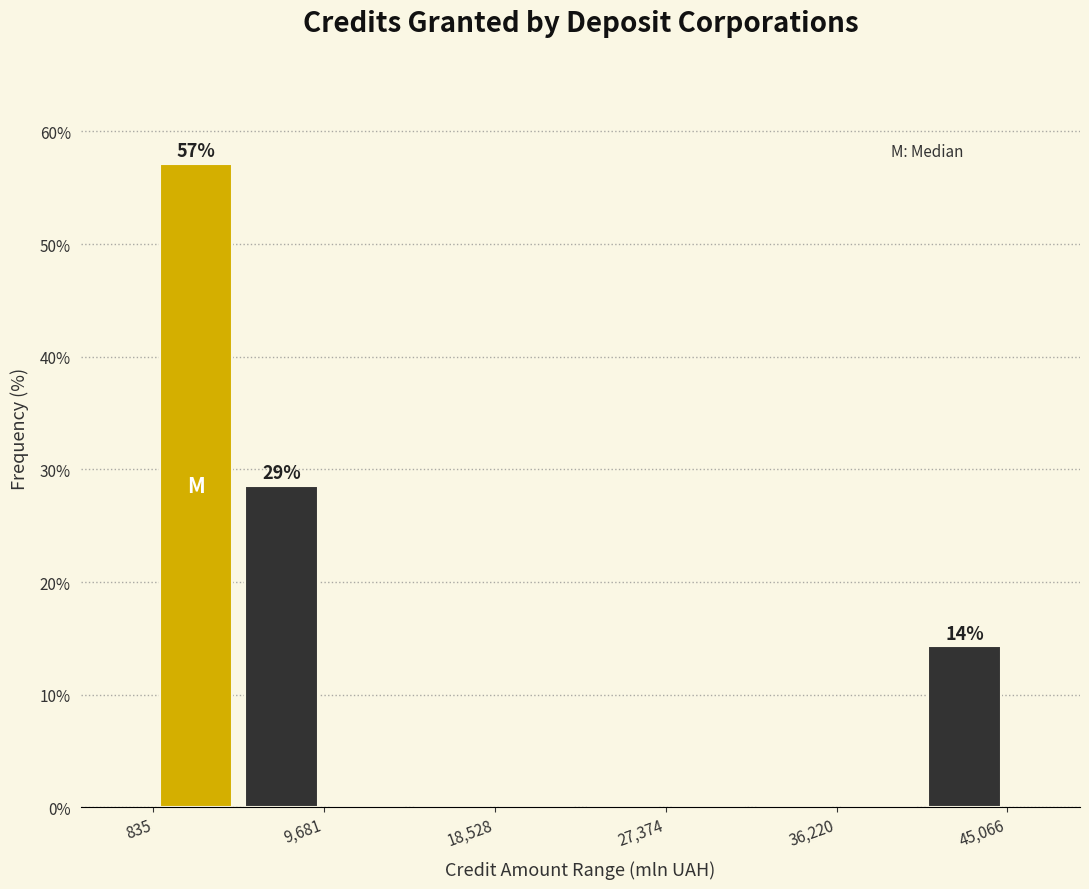

Which range on the x-axis has the tallest bar?

1000 to 5000